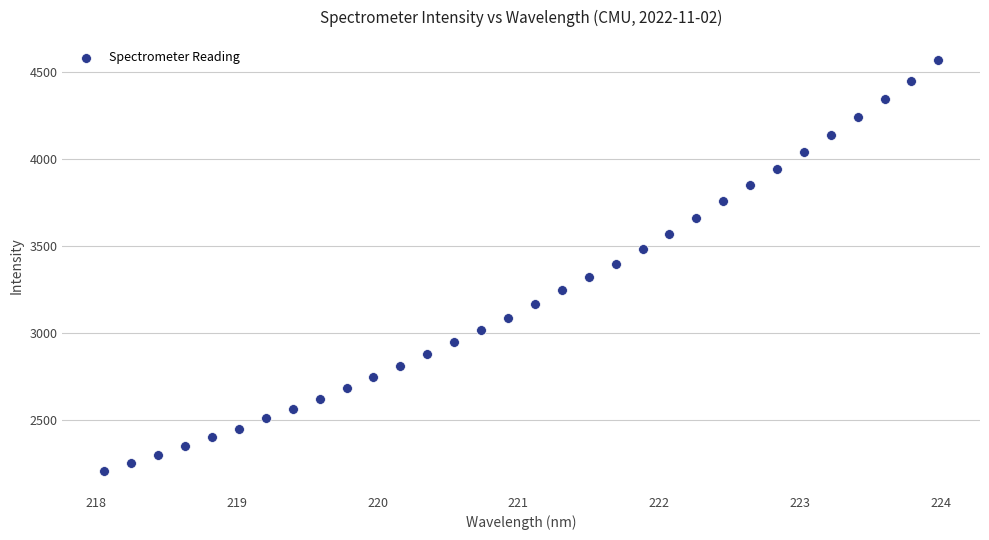

What is the range of Y values (max minus min)?

2361.5